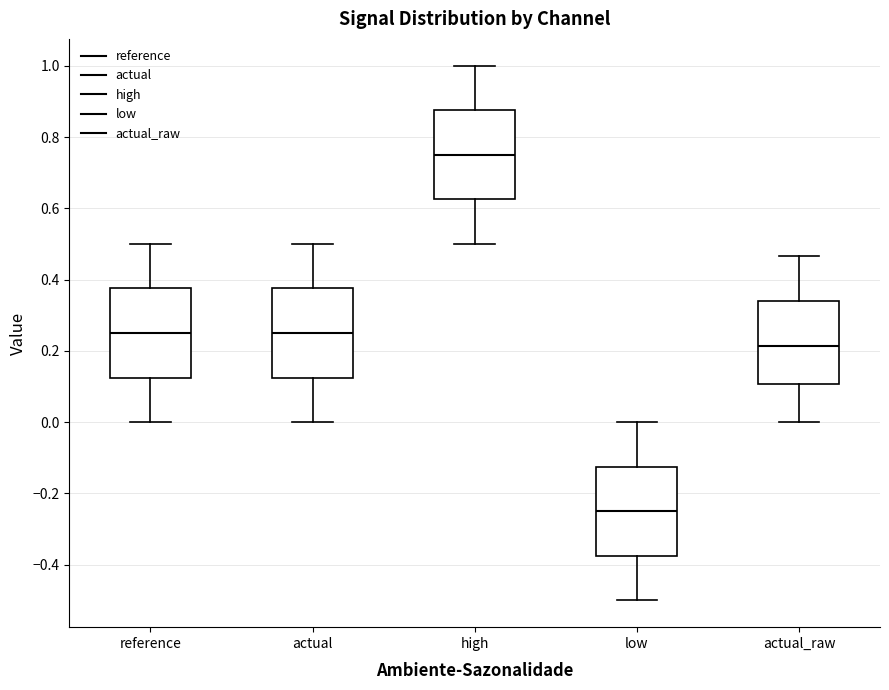

Where is the upper edge of the box for low on the y-axis? The values are not printed on the chart, so give them approximately, as read against the axis.

-0.12